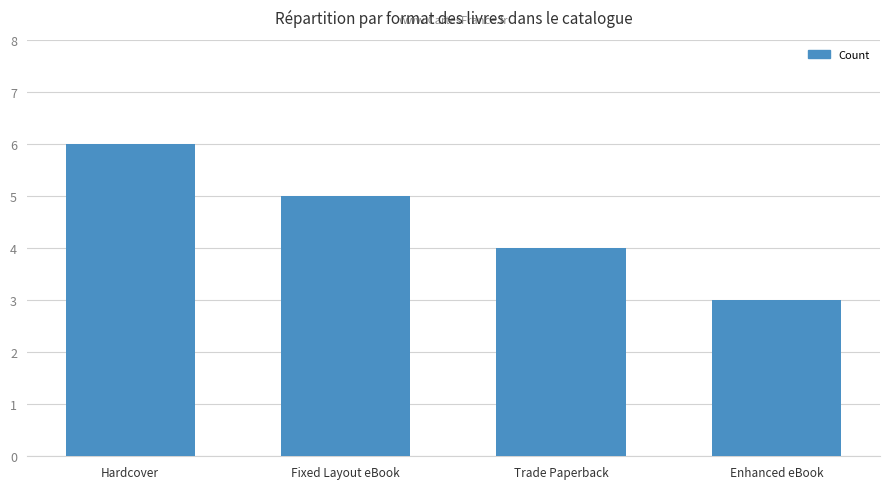

Reading left to right, what are all the values shown in this chart?

6	5	4	3